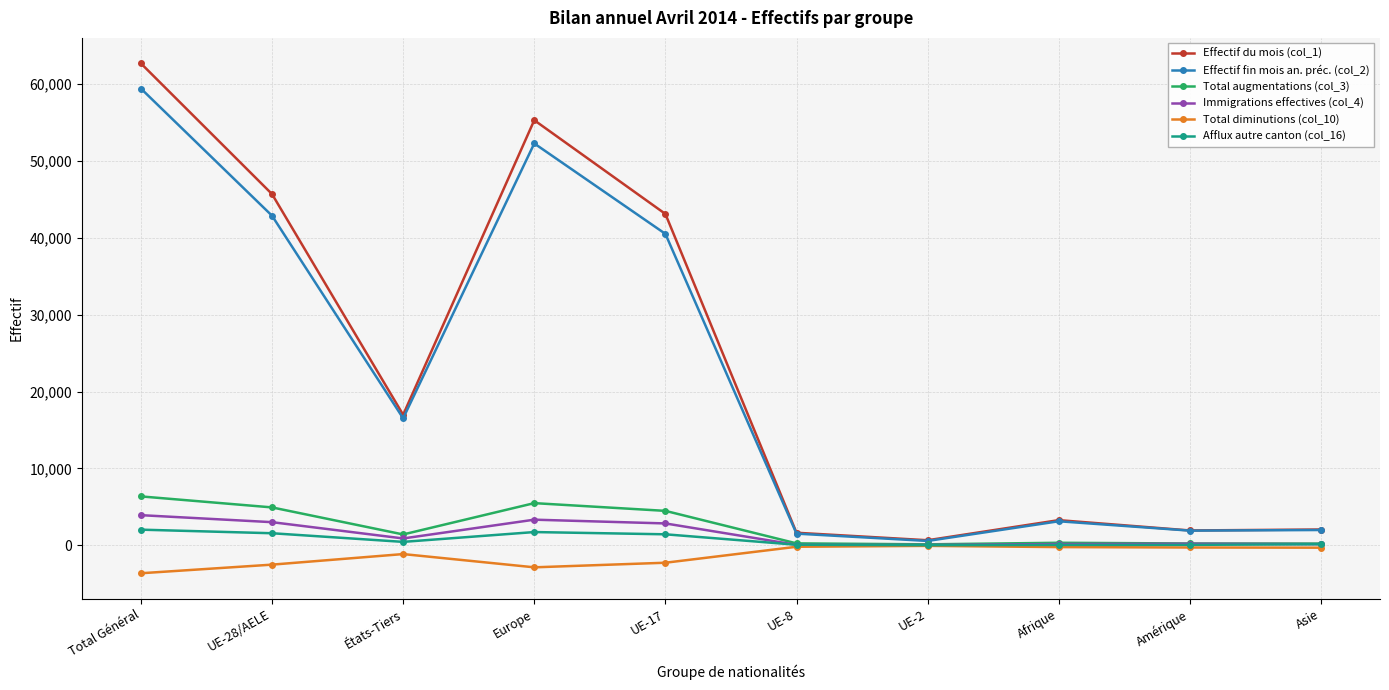

The value of Effectif fin mois an. préc. (col_2) at Europe is 52232. True or false?

True